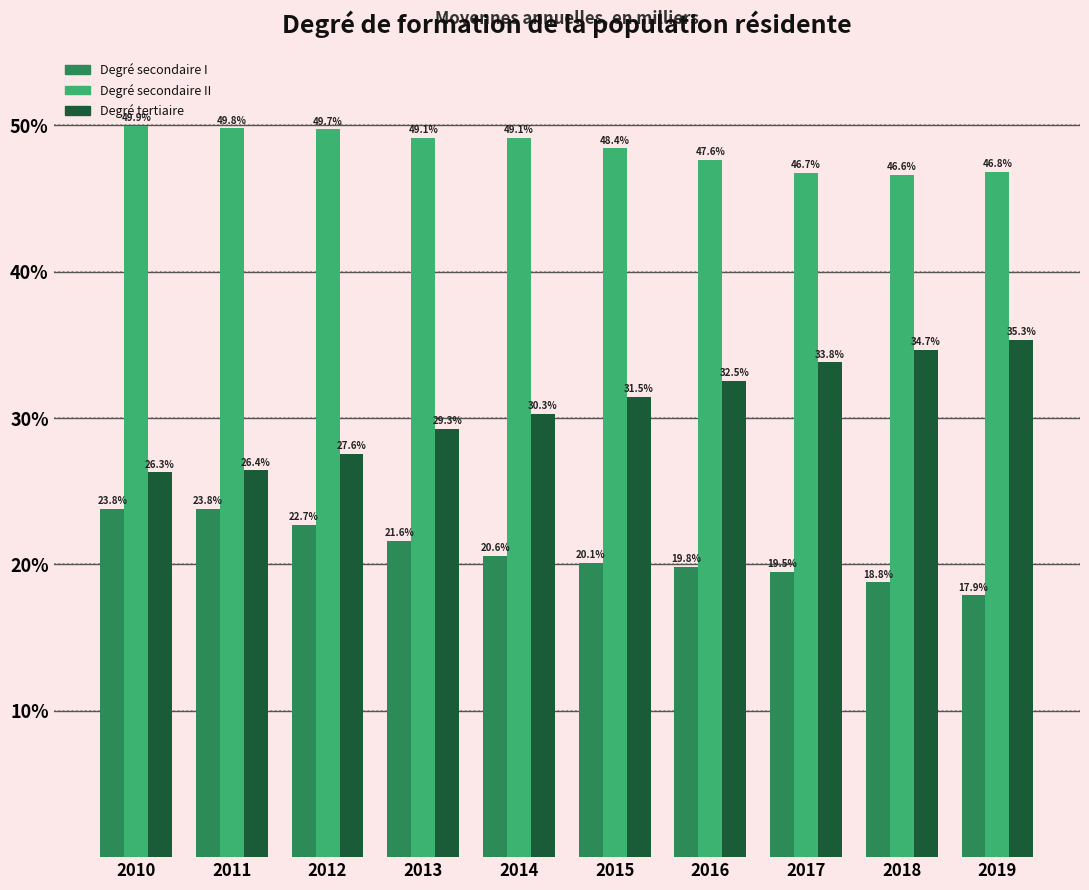

Reading left to right, list all the values displayed in this chart.

Degré secondaire I: 2010=23.8	2011=23.8	2012=22.7	2013=21.6	2014=20.6	2015=20.1	2016=19.8	2017=19.5	2018=18.8	2019=17.9
Degré secondaire II: 2010=49.9	2011=49.8	2012=49.7	2013=49.1	2014=49.1	2015=48.4	2016=47.6	2017=46.7	2018=46.6	2019=46.8
Degré tertiaire: 2010=26.3	2011=26.4	2012=27.6	2013=29.3	2014=30.3	2015=31.5	2016=32.5	2017=33.8	2018=34.7	2019=35.3